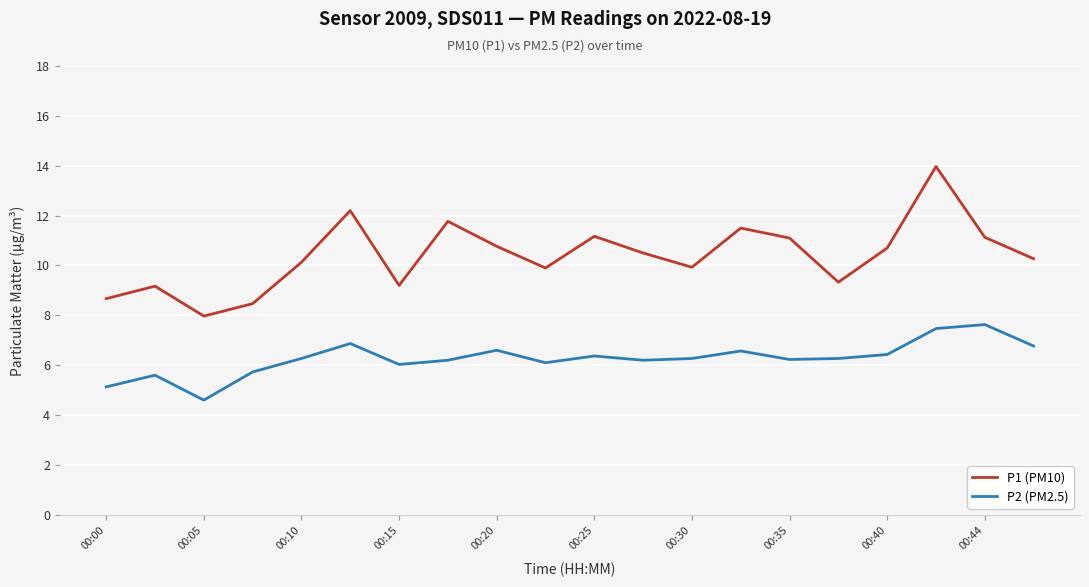

What is the lowest value of the P2 (PM2.5) series?

4.6